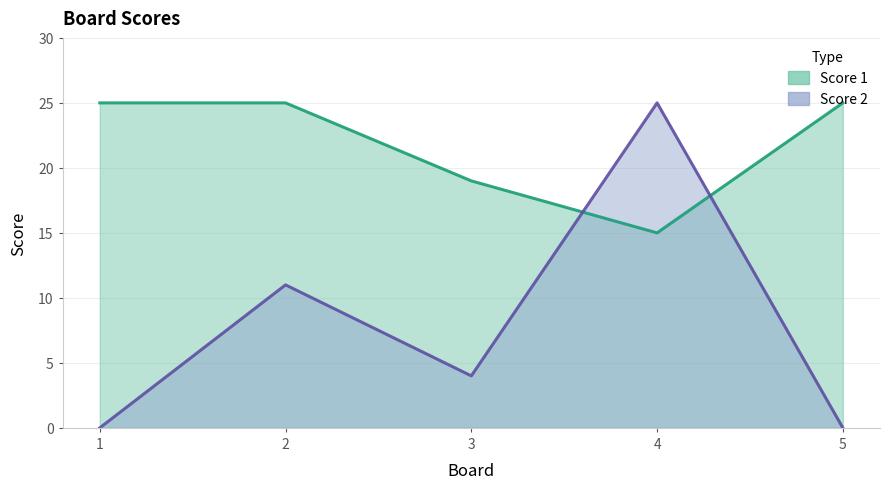

Between 1 and 2, which is larger?

1